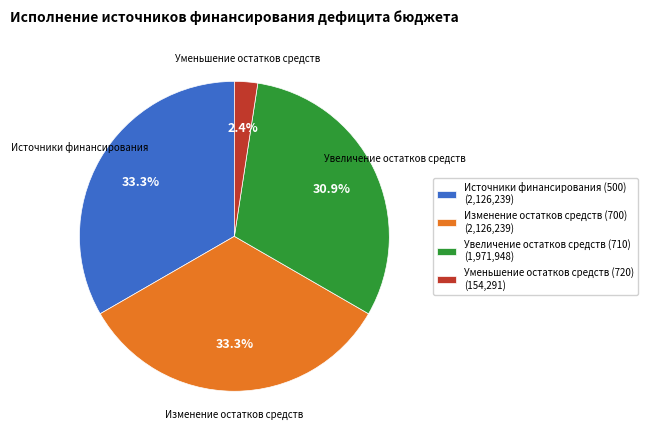

Combined, what portion of the pie is Источники финансирования (500) (2,126,239) and Изменение остатков средств (700) (2,126,239)?

66.7%